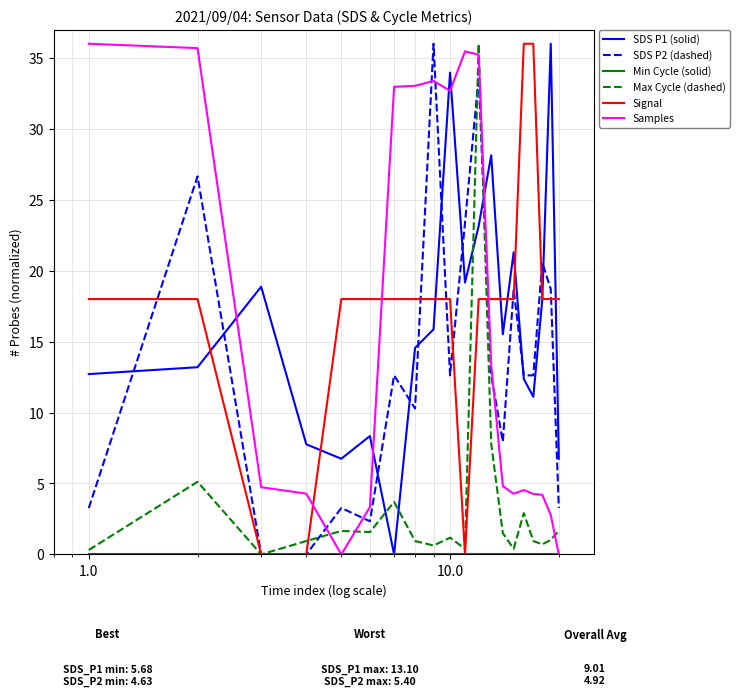

What is the maximum value shown in the chart?

36.0